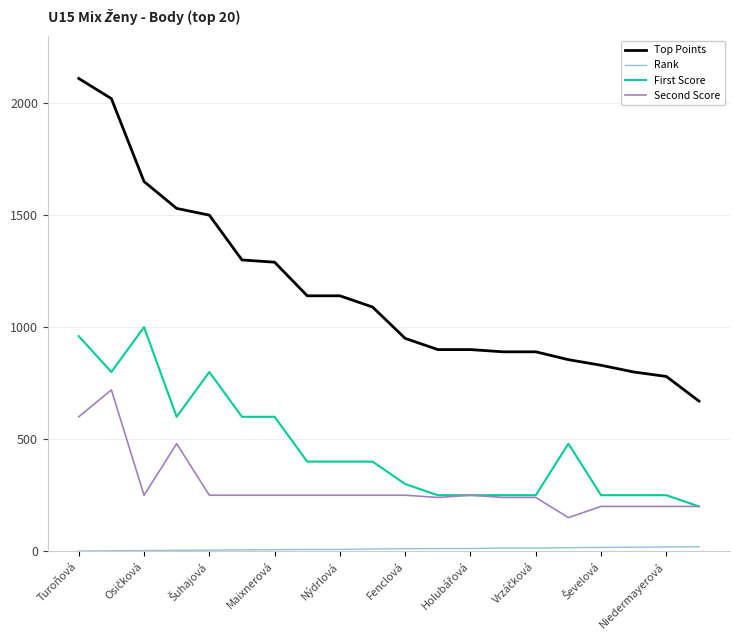

How many lines are shown in the chart?

4